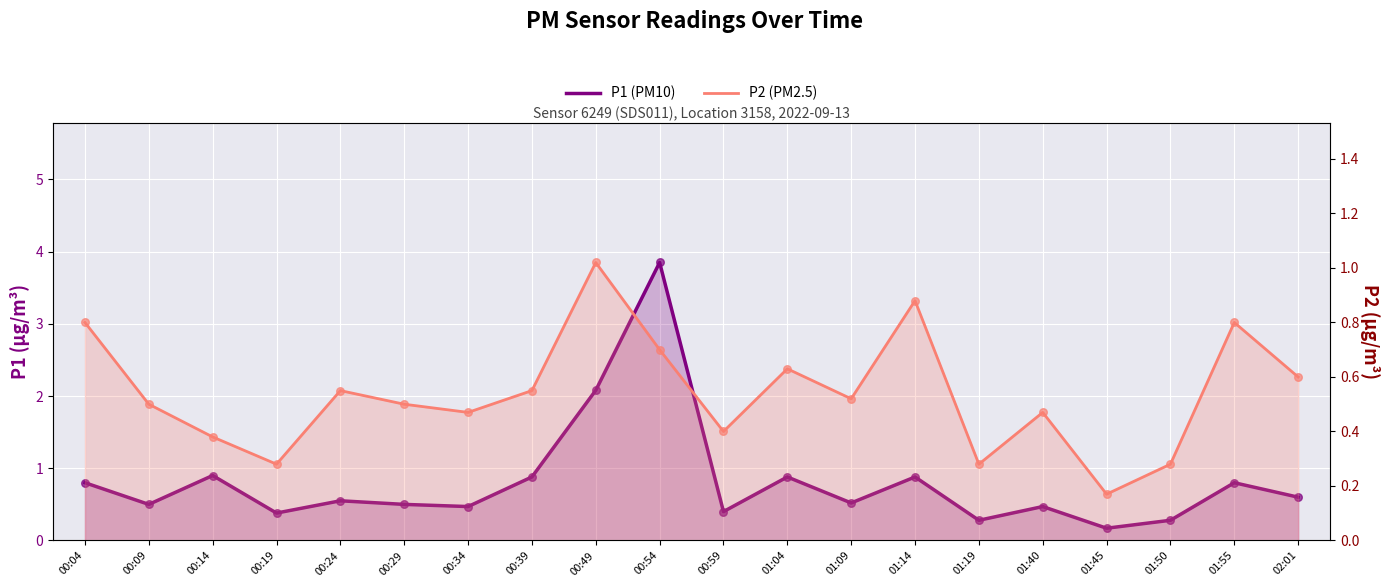

Which series has the largest total across all categories?

P1 (PM10)